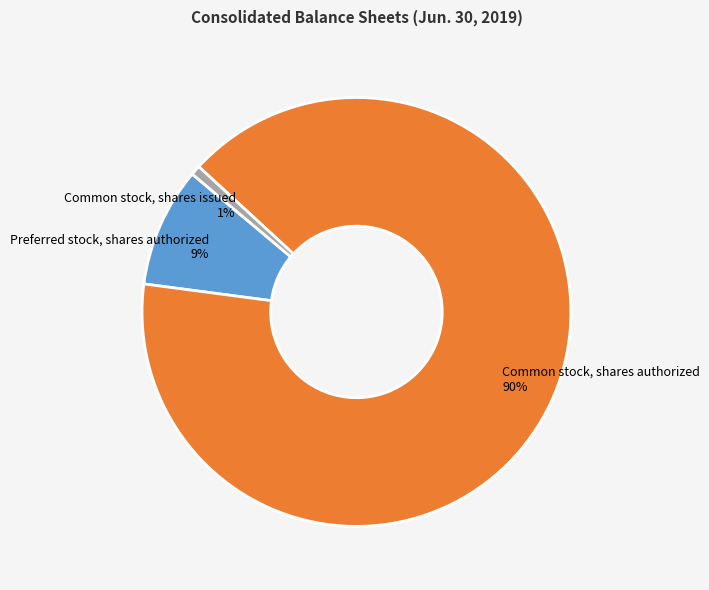

What percentage is the Common stock, shares authorized slice, to the nearest percent?

90%